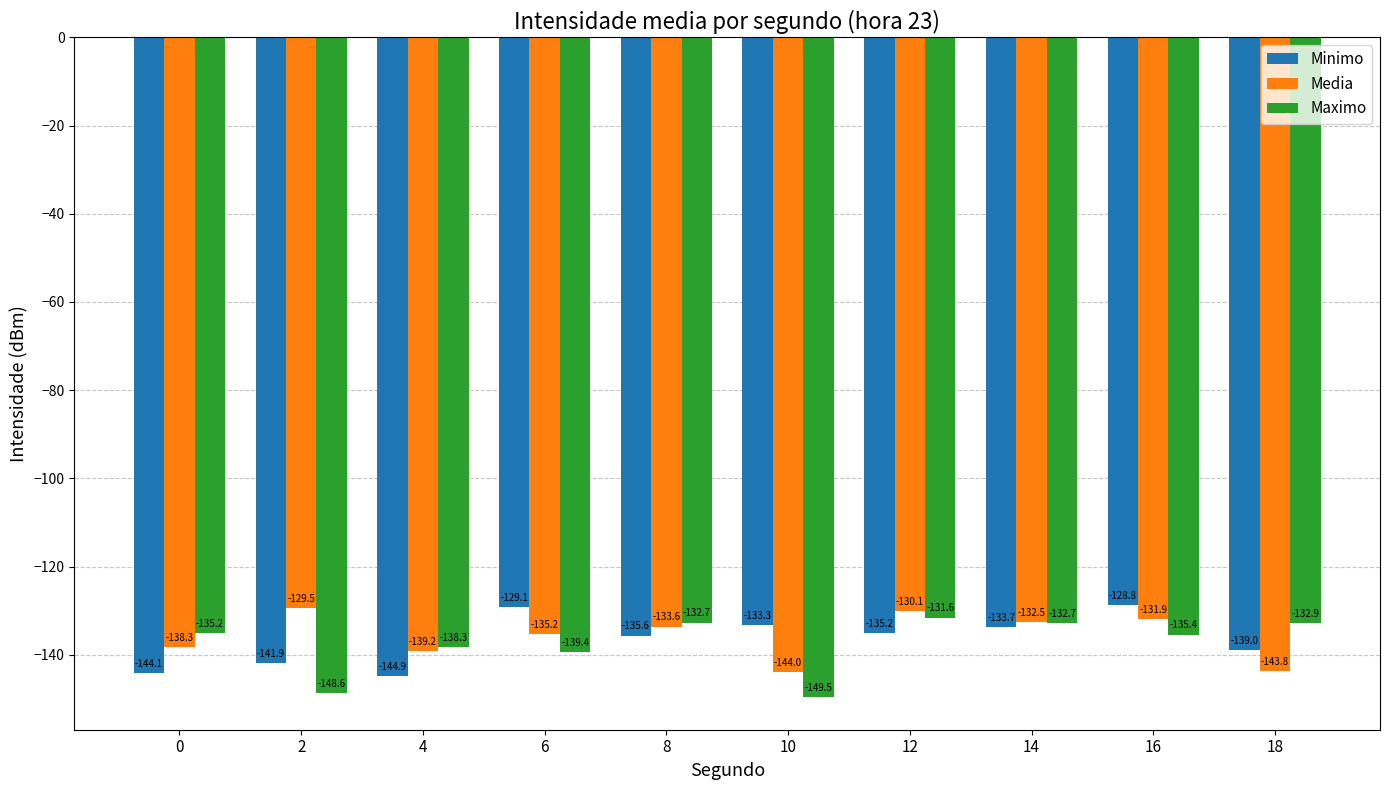

List the series in order of their overall mean, lowest first.

Maximo, Minimo, Media